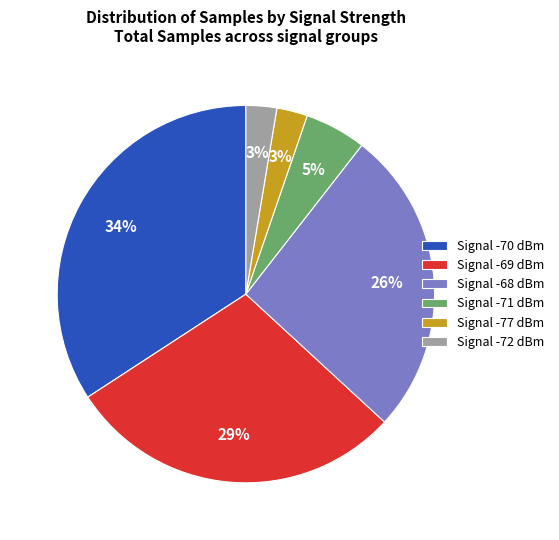

What is the largest slice in the pie chart?

Signal -70 dBm